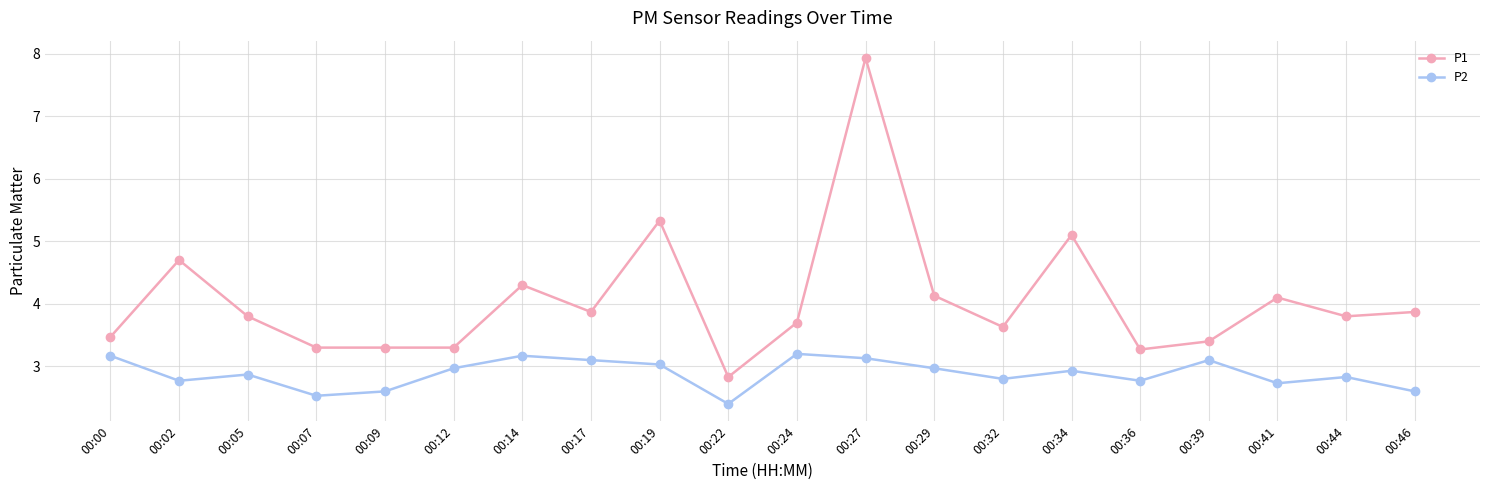

List the series in order of their peak value, highest first.

P1, P2